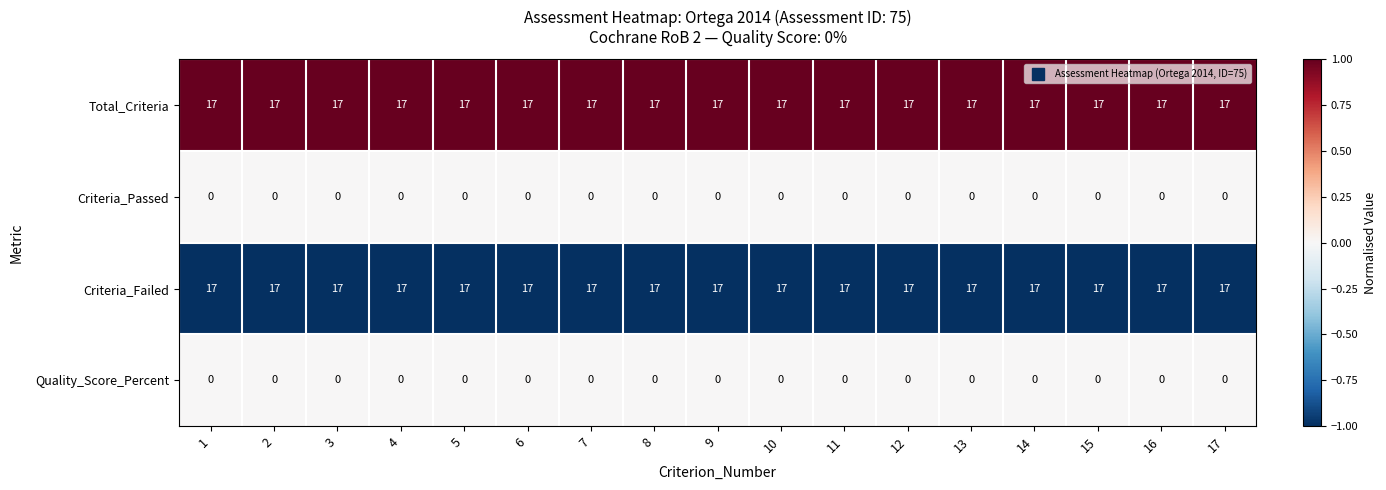

Is the value of Criteria_Passed at 6 greater than the value of Total_Criteria at 16?

No